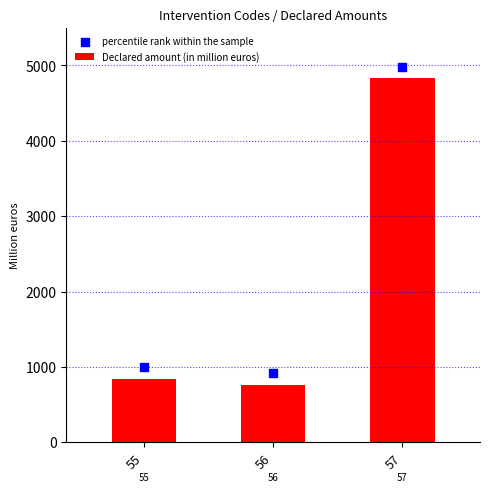

Is the value of Declared amount (in million euros) at 56 greater than the value of percentile rank within the sample at 55?

No